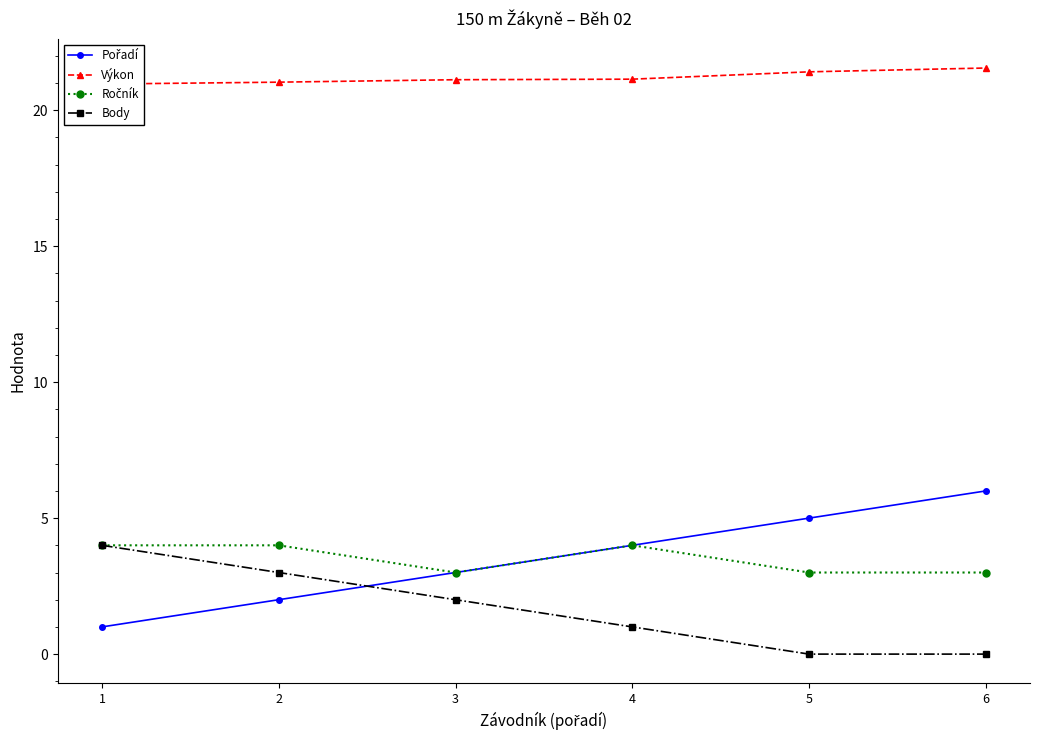

Rank the categories by Výkon value from lowest to highest.

1, 2, 3, 4, 5, 6